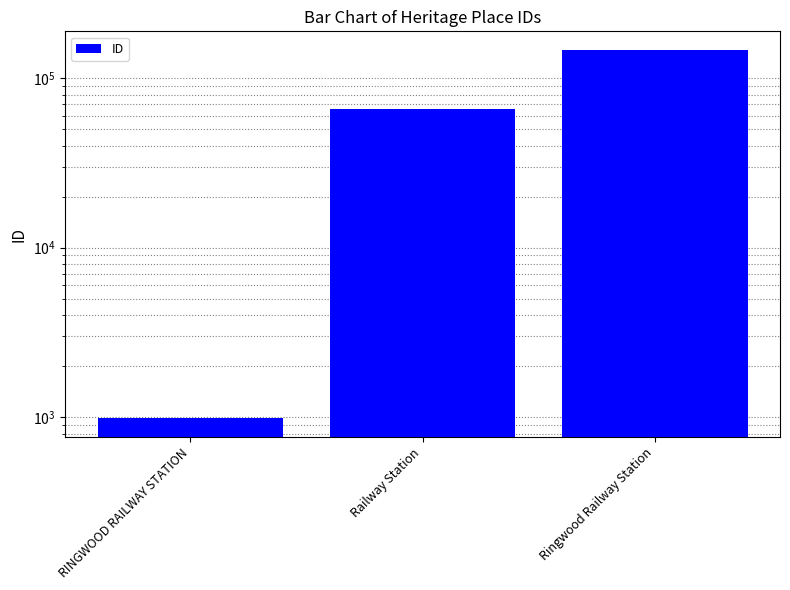

The value at Railway Station is 66064. True or false?

True